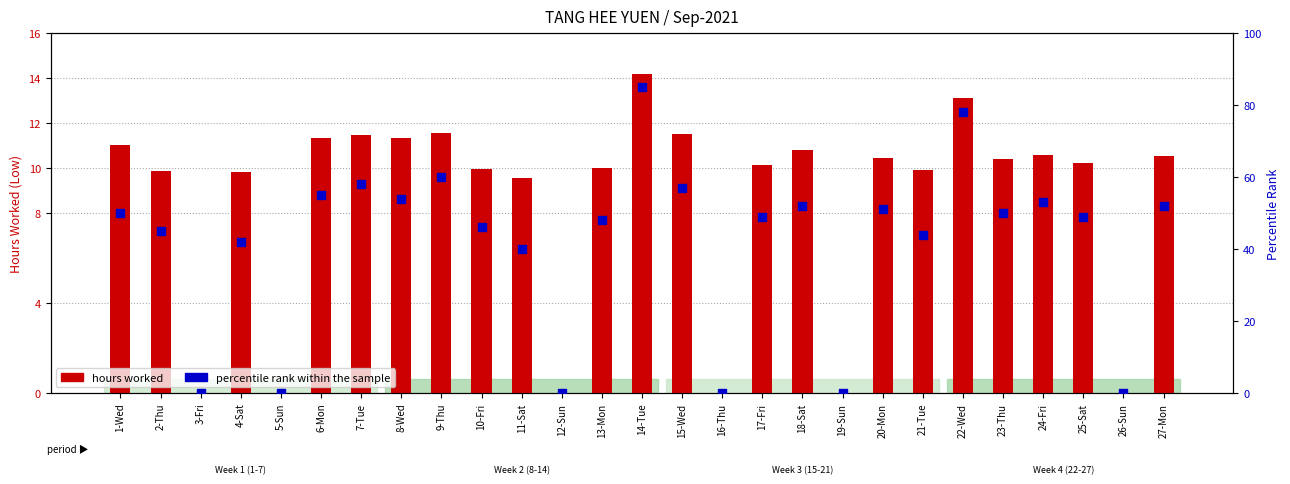

Which series reaches the maximum Y coordinate?

percentile rank within the sample